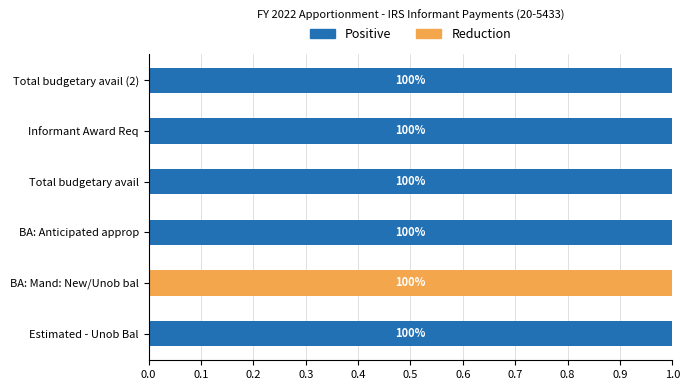

The value of Positive Budget at Total budgetary avail (2) is 1.0. True or false?

True